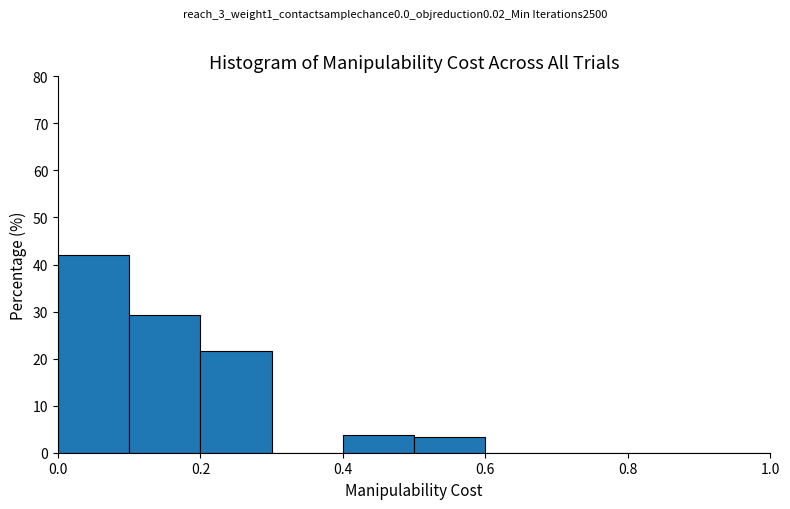

Reading left to right, transcribe this chart: for each bar, give the range it covers on the x-axis and its height. The values are not printed on the chart, so give them approximately, as read against the axis.

0.0 to 0.1: 42
0.1 to 0.2: 29
0.2 to 0.3: 22
0.3 to 0.4: 0
0.4 to 0.5: 4
0.5 to 0.6: 3
0.6 to 0.7: 0
0.7 to 0.8: 0
0.8 to 0.9: 0
0.9 to 1.0: 0